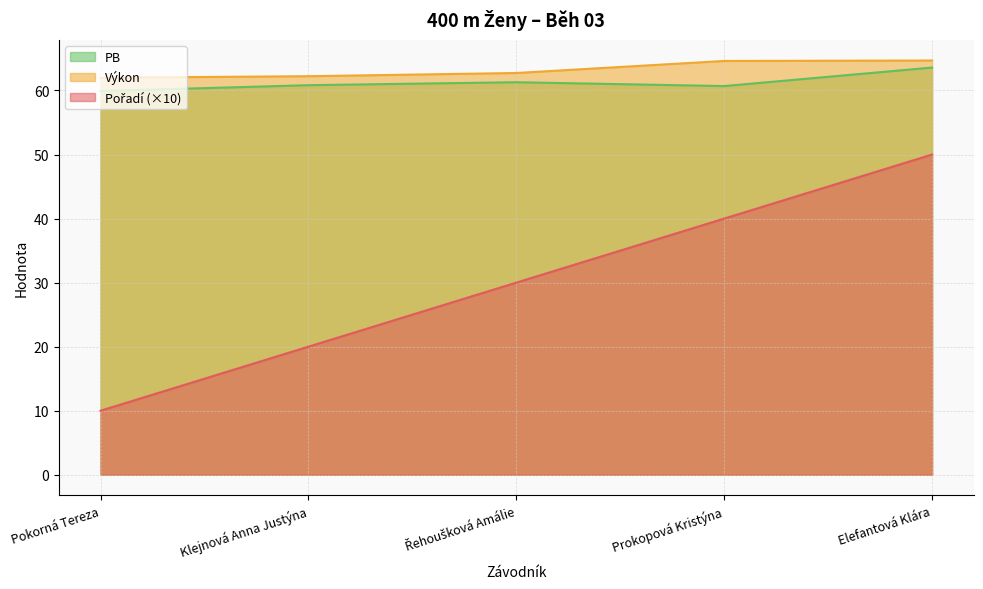

Which label corresponds to the largest value in the chart?

Elefantová Klára